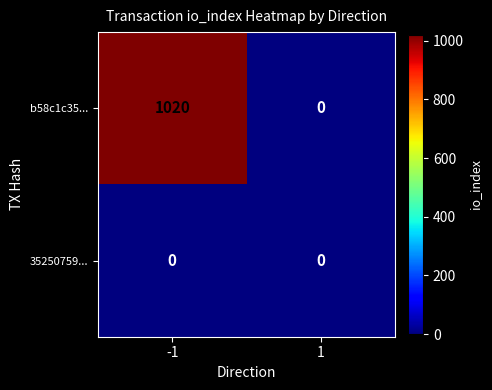

At which category does the chart reach its peak across all series?

-1